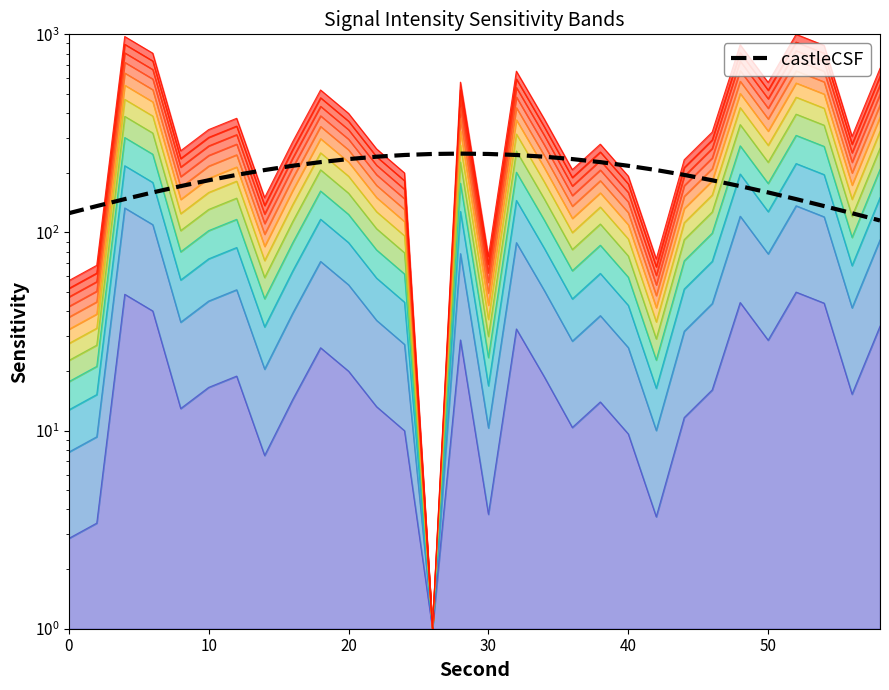

Reading left to right, extract all data points from this chart.

125.1	135.9	147.4	159.2	171.3	183.4	195.2	206.5	217.1	226.5	234.6	241.2	246.0	249.0	250.0	249.0	246.0	241.2	234.6	226.5	217.1	206.5	195.2	183.4	171.3	159.2	147.4	135.9	125.1	114.9